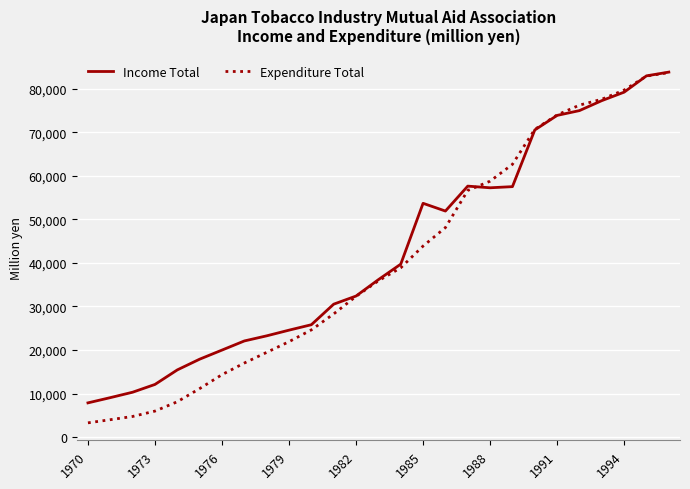

What is the highest value of the Income Total series?

83838